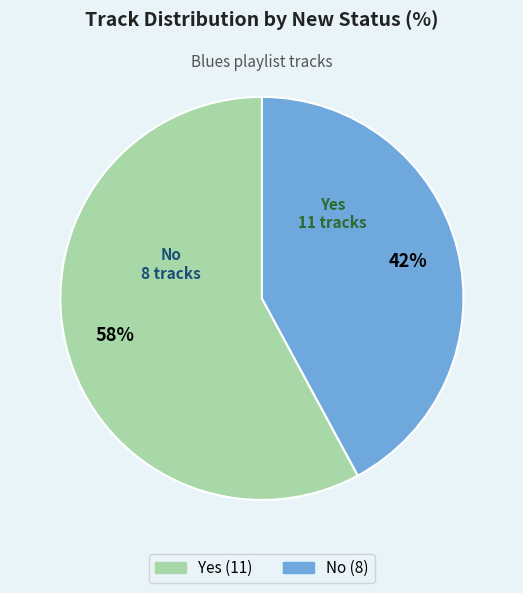

True or false: No accounts for 36% of the total.

False